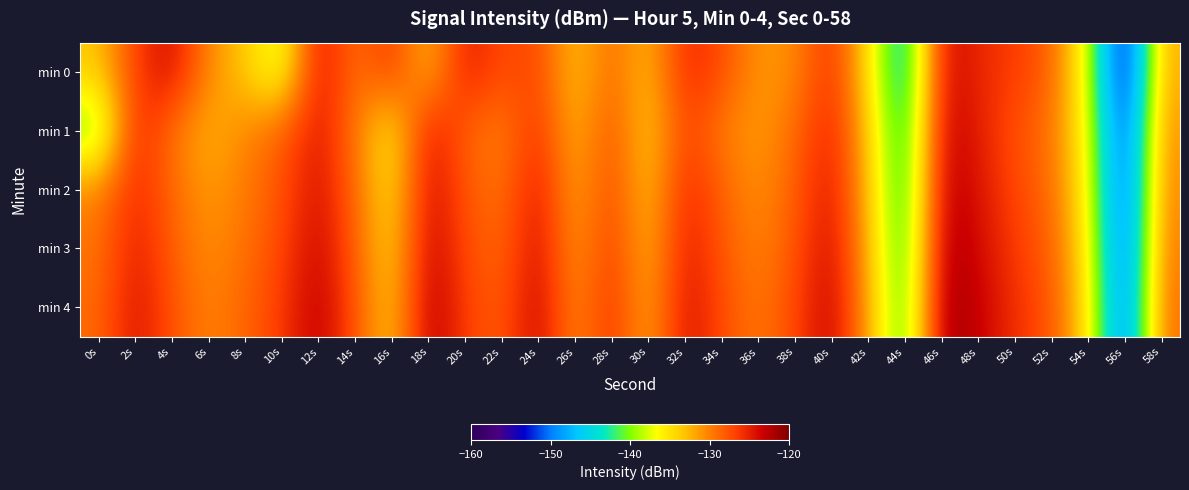

What is the smallest value displayed?

-156.6